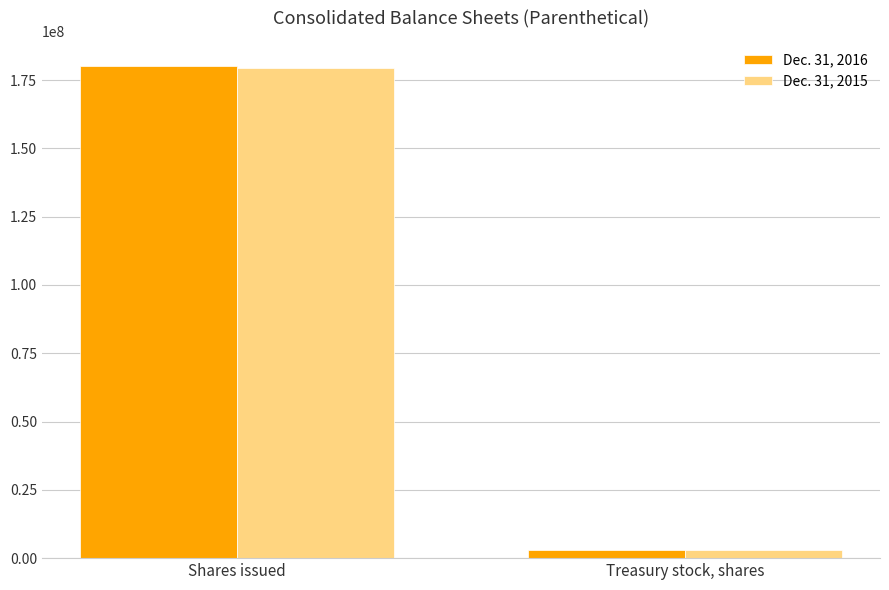

Reading left to right, list all the values displayed in this chart.

Dec. 31, 2016: Shares issued=180311345	Treasury stock, shares=2916969
Dec. 31, 2015: Shares issued=179363660	Treasury stock, shares=2819569